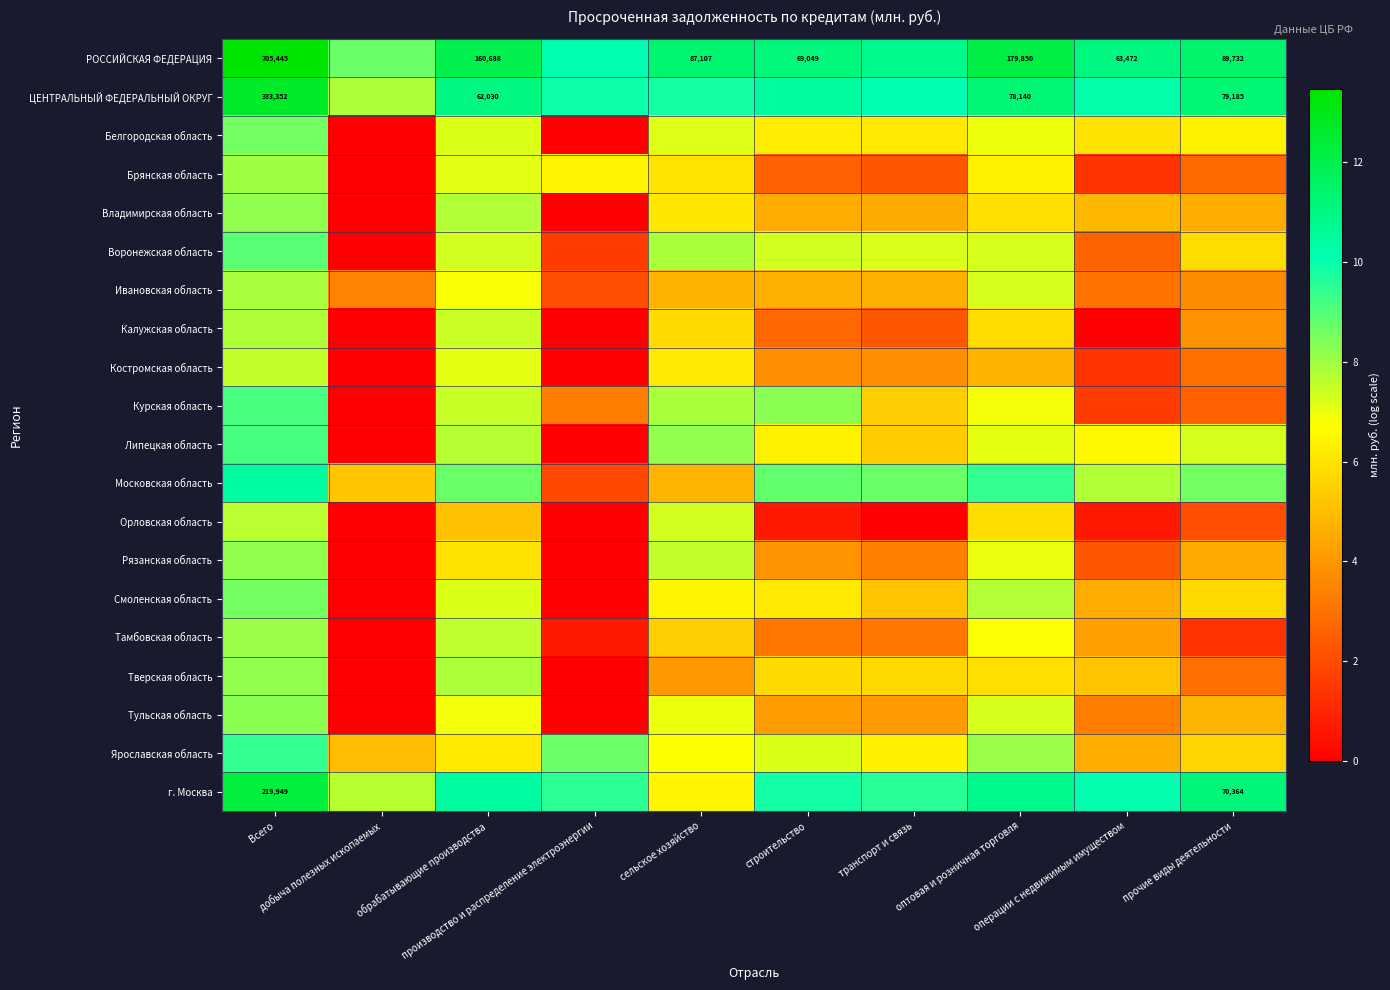

Count the number of data series in this chart.

20